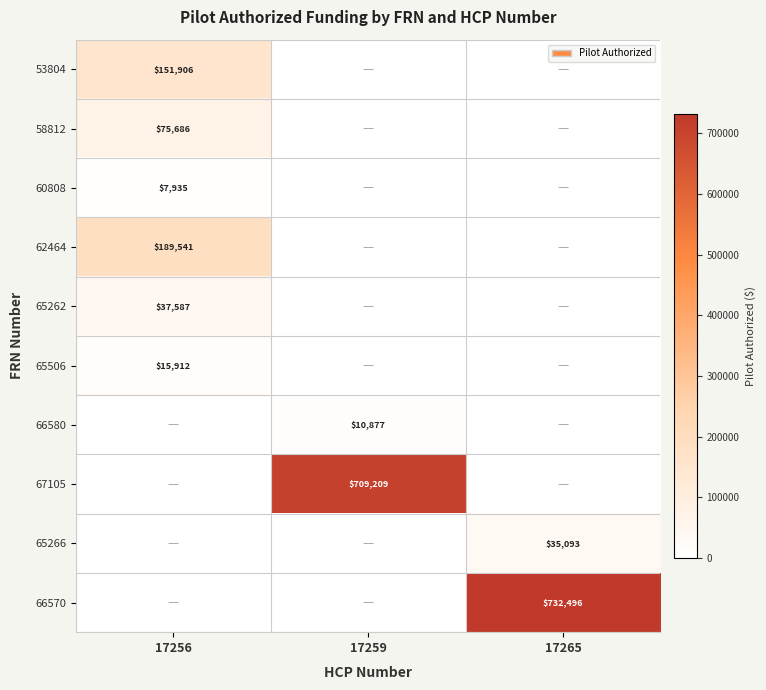

Is it true that 60808 equals 5000 at 17256?

False